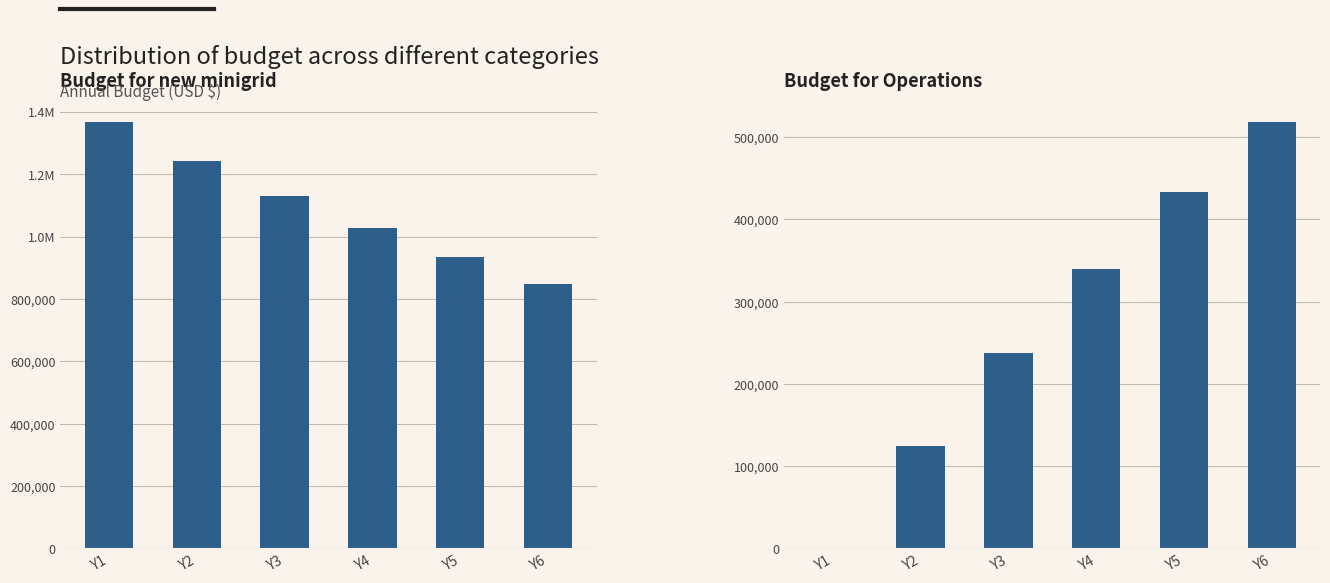

The Budget for Operations series shows 34675.9 at Y2. True or false?

False